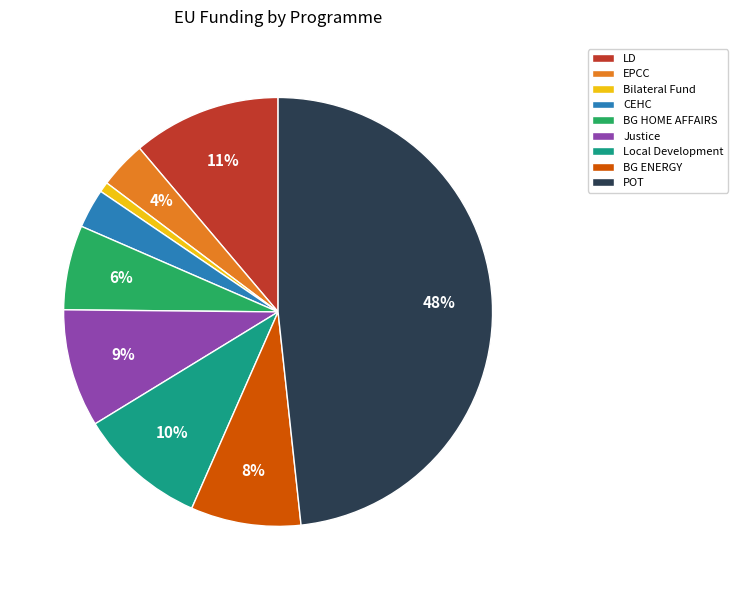

To the nearest percent, what portion does BG ENERGY represent?

8%